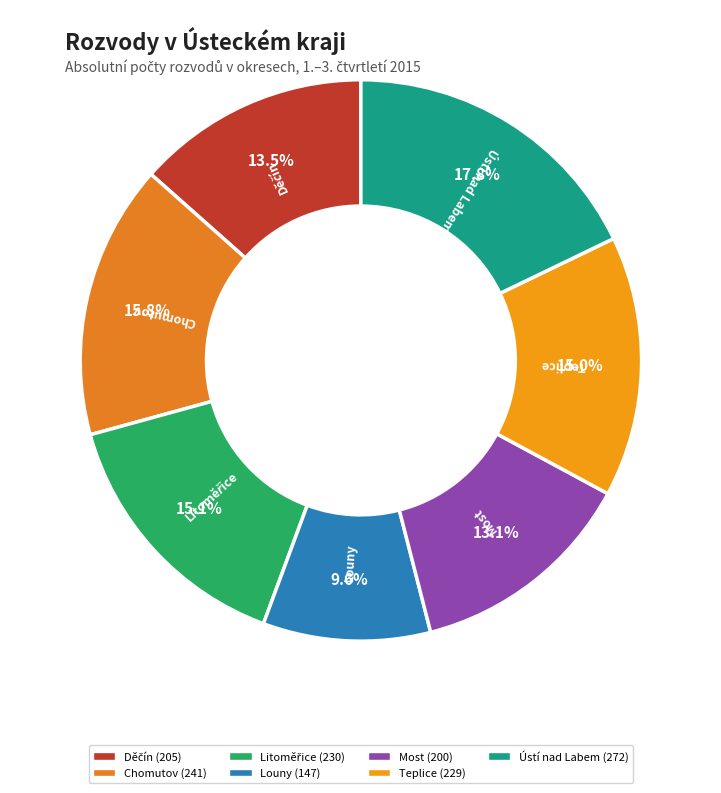

How many segments does this pie chart have?

7